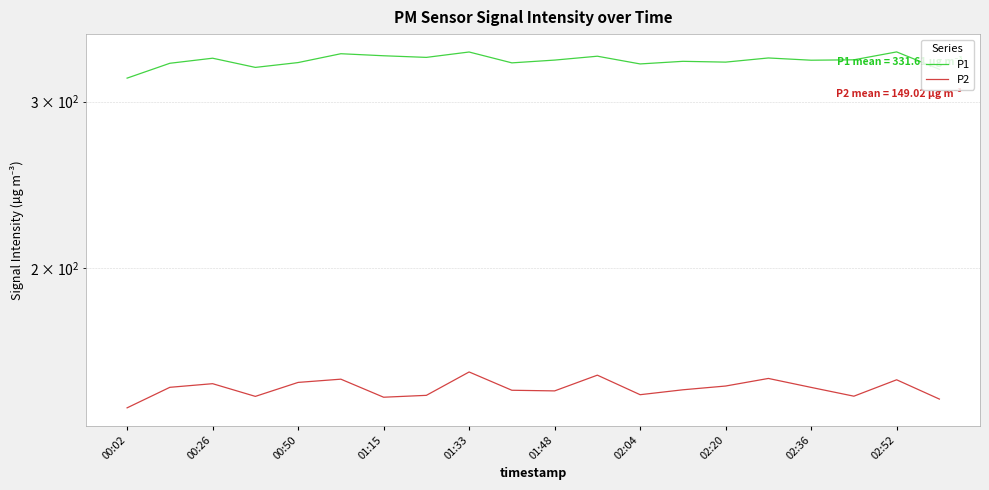

How many interior local valleys does the P2 series have?

5